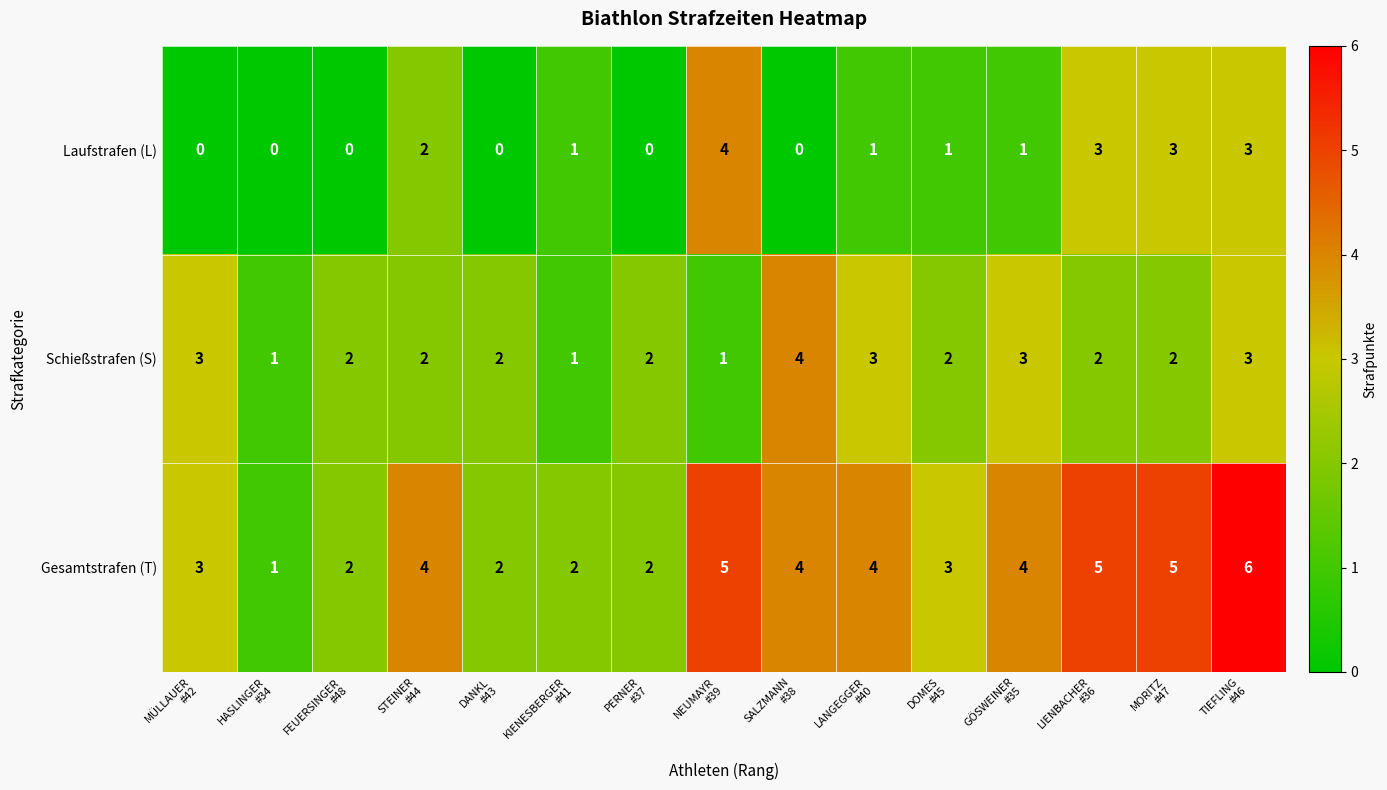

At how many categories does at least one series exceed 0?

15